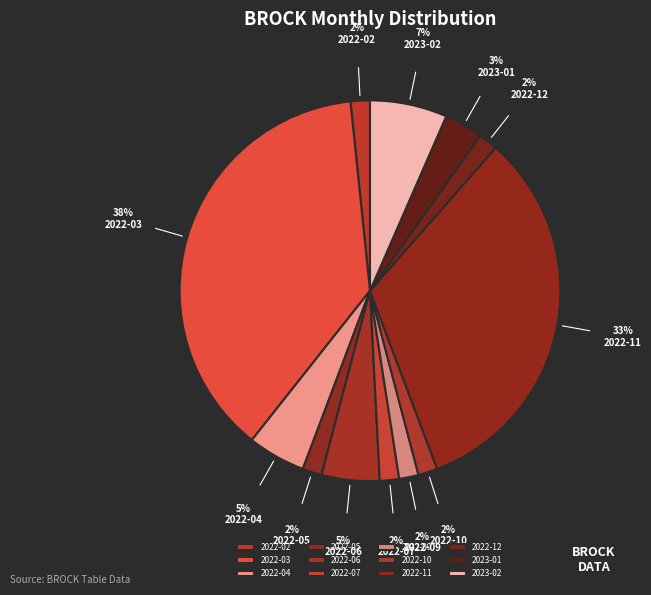

Count the number of slices in the pie.

12